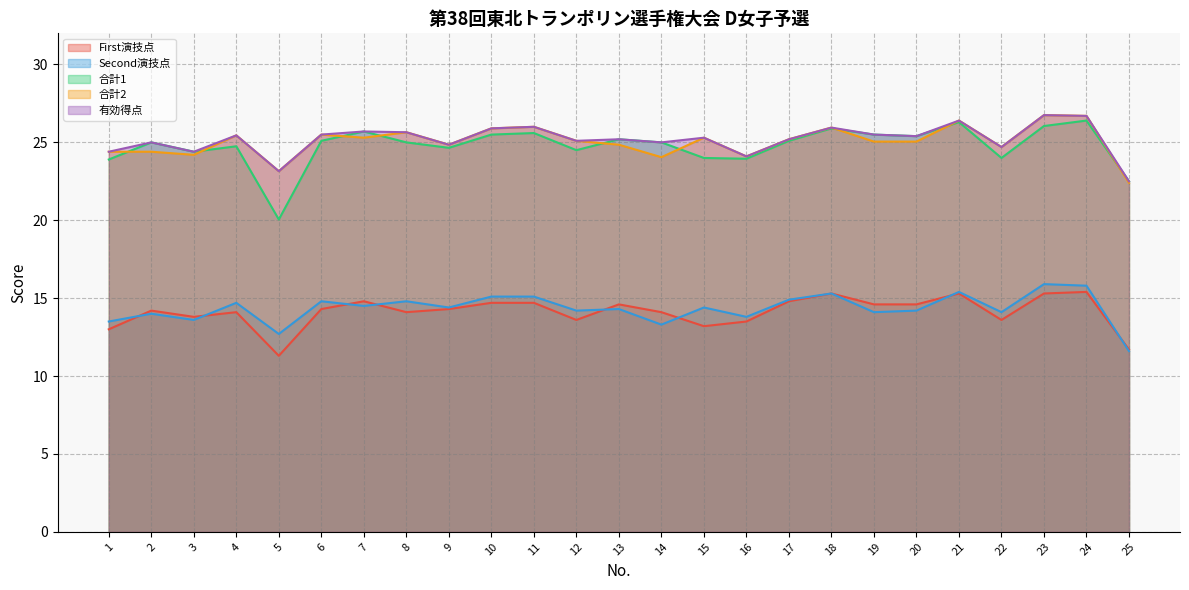

How many categories are shown in the chart?

25